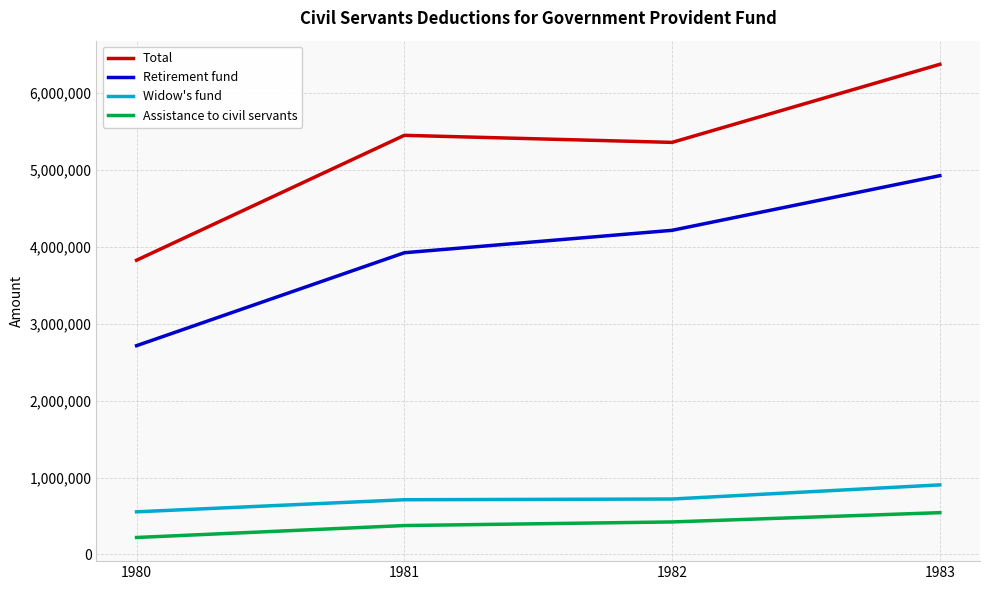

What is the minimum value shown in the chart?

220625